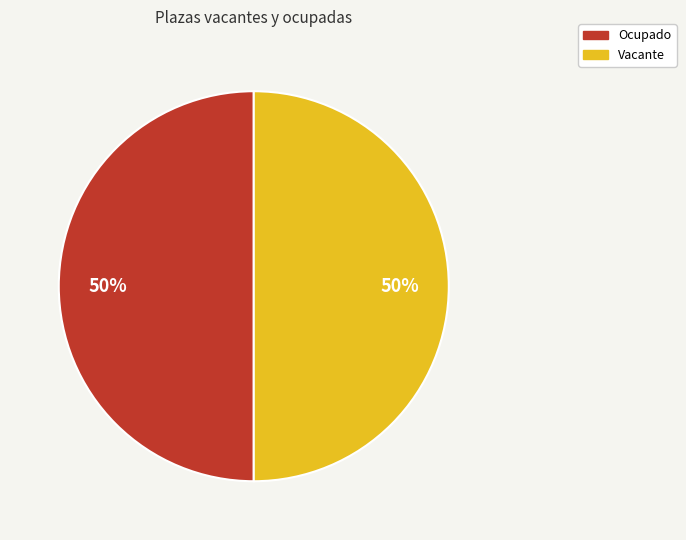

What is the ratio of the value at Ocupado to the value at Vacante?

1.0